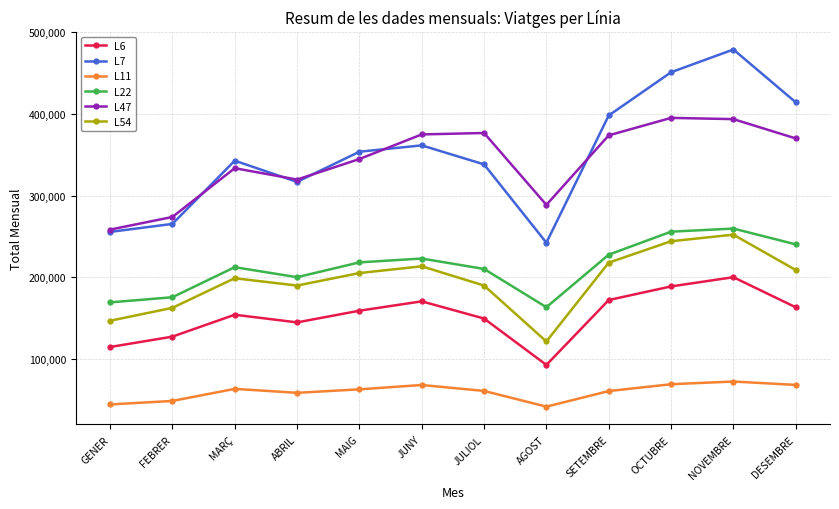

True or false: L7 and L6 cross at least once.

False